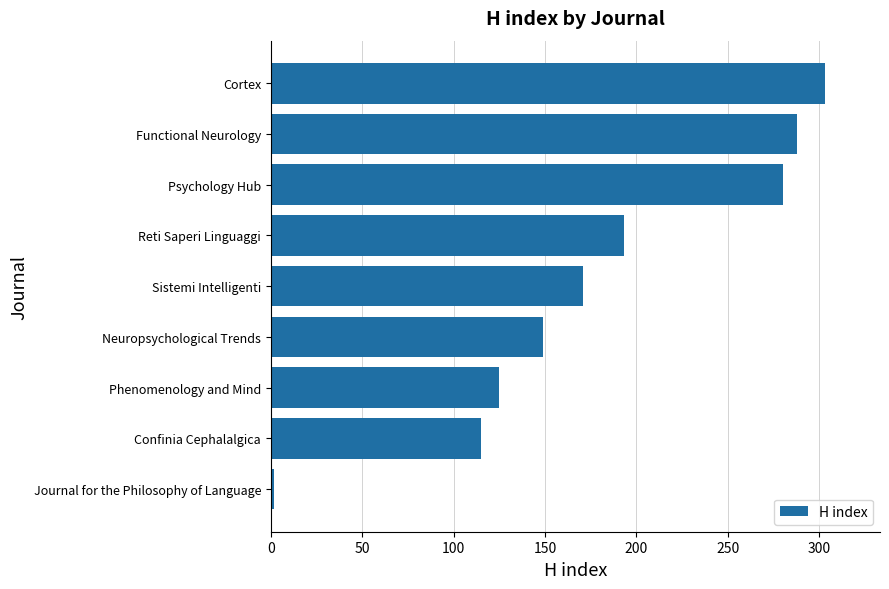

What is the approximate value at Neuropsychological Trends?

149